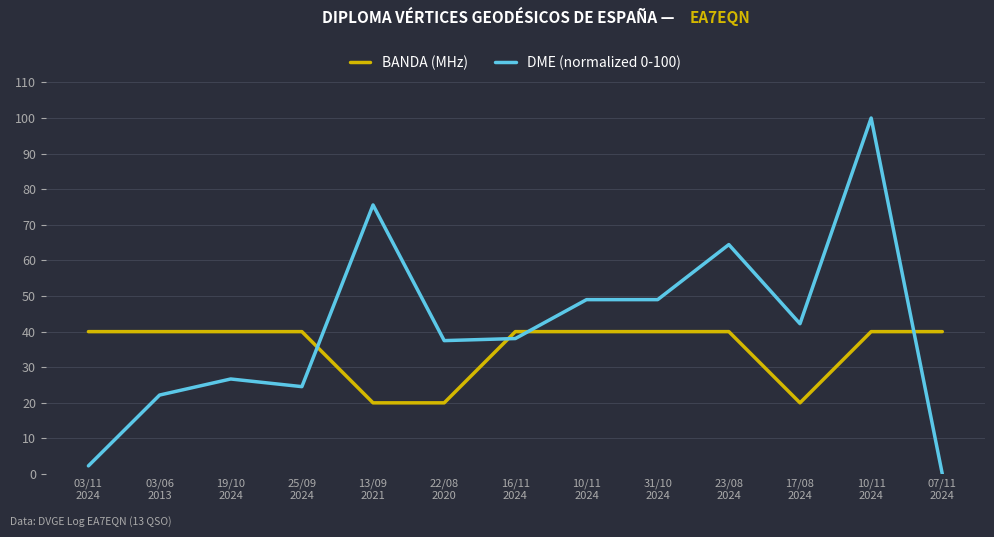

Which series has the largest range (max minus min)?

DME (normalized 0-100)